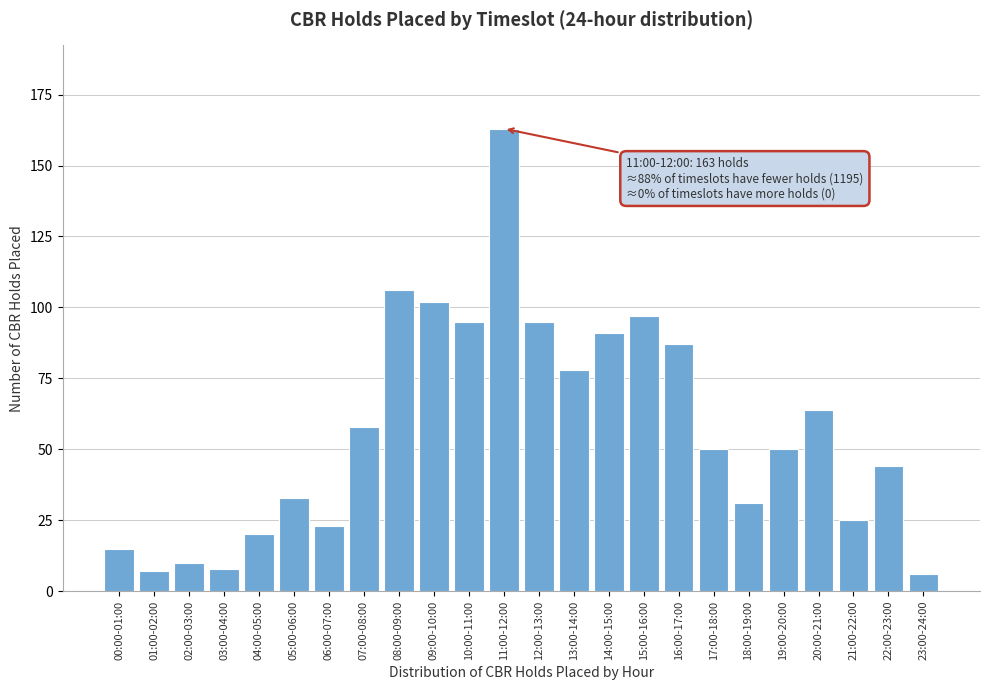

Reading right to left, transcribe all the data shown in this chart.

23:00-24:00=6	22:00-23:00=44	21:00-22:00=25	20:00-21:00=64	19:00-20:00=50	18:00-19:00=31	17:00-18:00=50	16:00-17:00=87	15:00-16:00=97	14:00-15:00=91	13:00-14:00=78	12:00-13:00=95	11:00-12:00=163	10:00-11:00=95	09:00-10:00=102	08:00-09:00=106	07:00-08:00=58	06:00-07:00=23	05:00-06:00=33	04:00-05:00=20	03:00-04:00=8	02:00-03:00=10	01:00-02:00=7	00:00-01:00=15